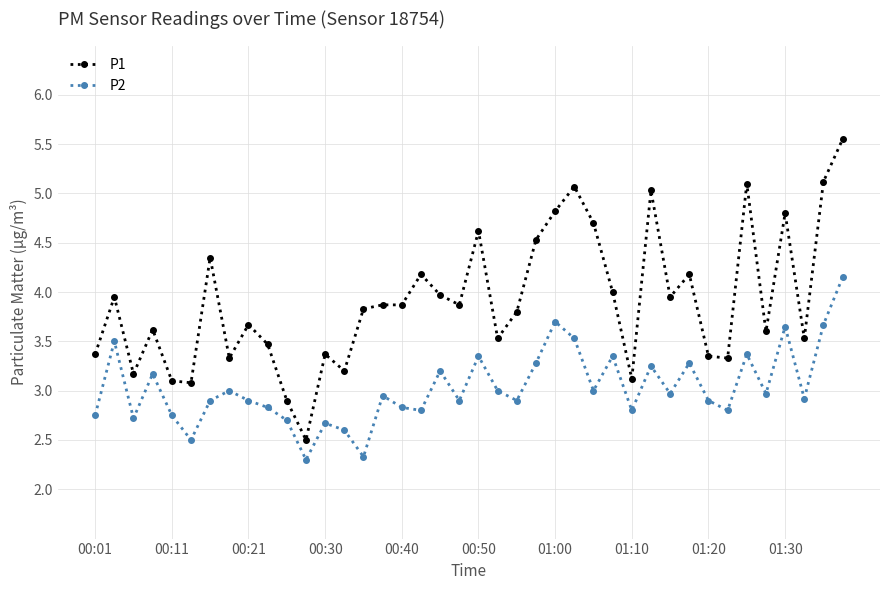

True or false: P2 has more than 2 interior local peaks.

True